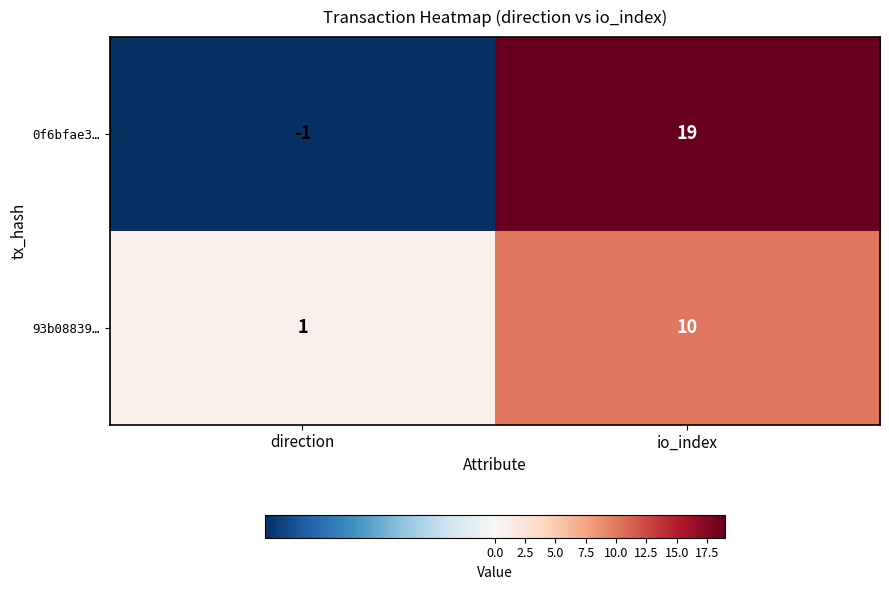

What is the approximate value of 0f6bfae3… at io_index, to the nearest 5?

20